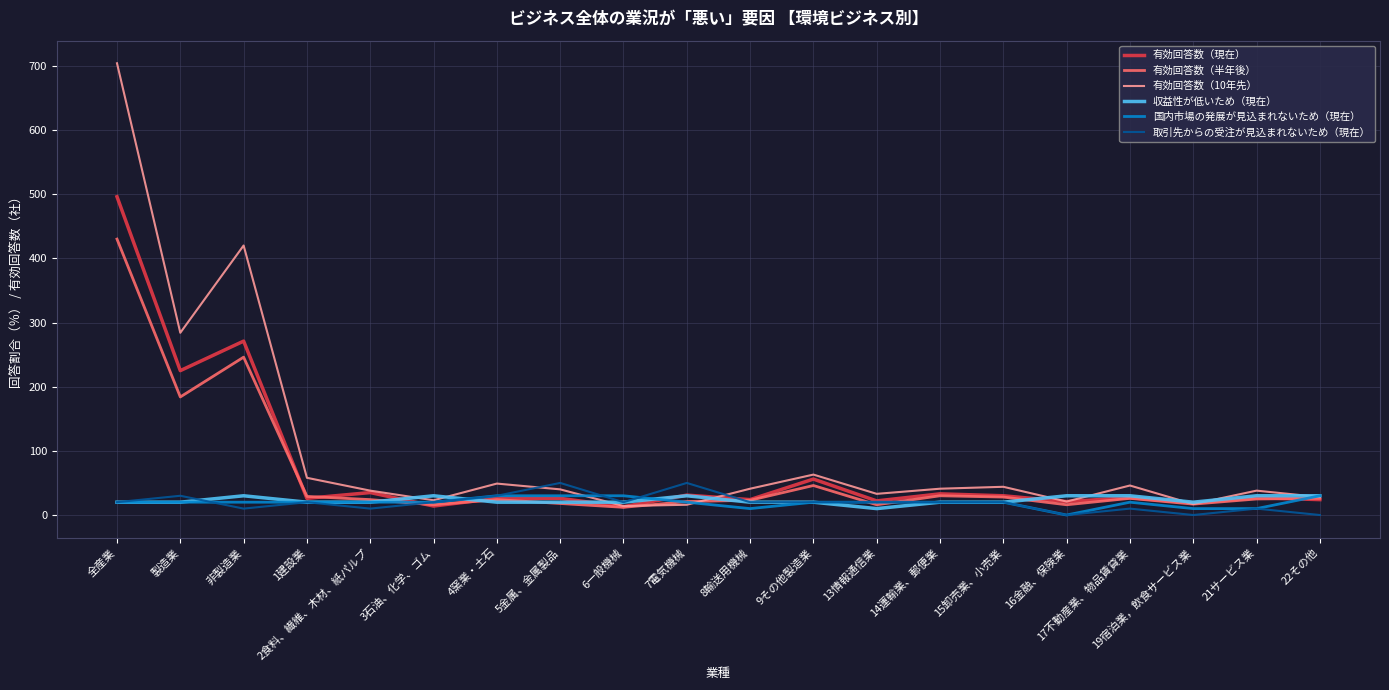

What is the average value of the 有効回答数（10年先） series?

101